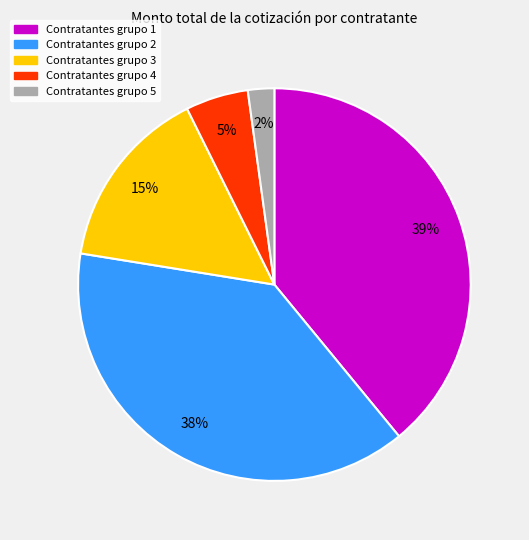

How many segments does this pie chart have?

5